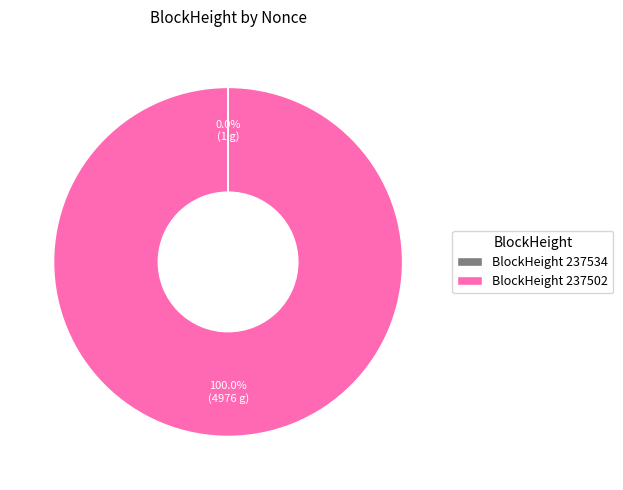

What is the majority slice?

BlockHeight 237502